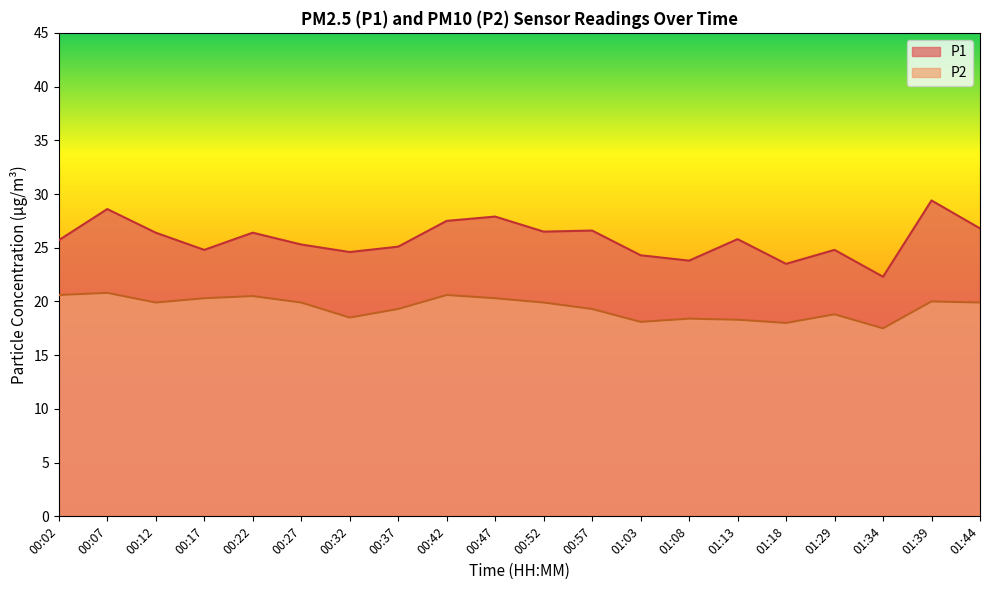

At how many categories does at least one series exceed 28?

2